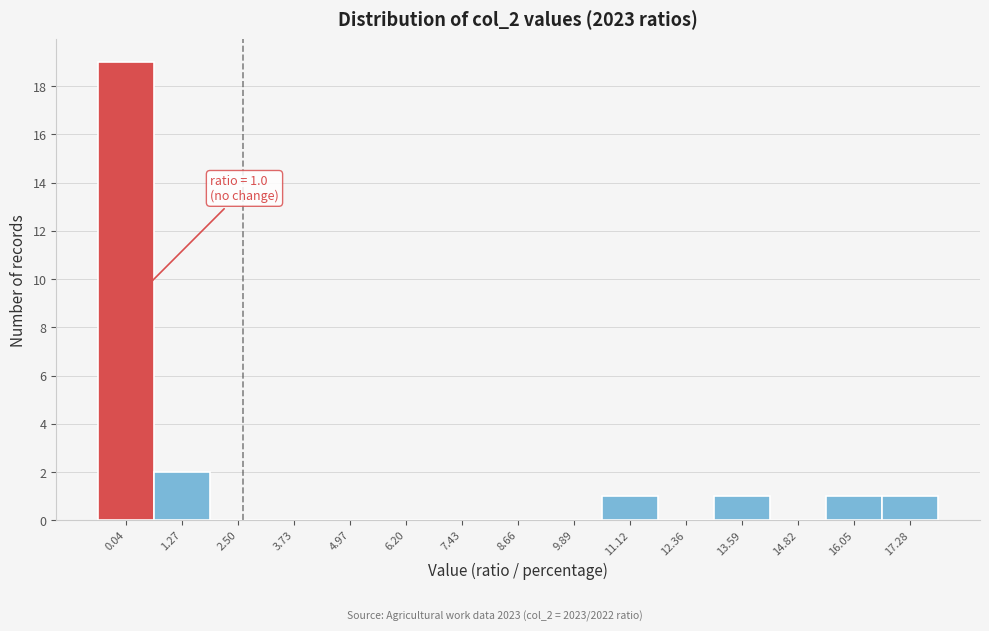

Reading left to right, extract all data points from this chart.

0.04=19	1.27=2	2.50=0	3.73=0	4.97=0	6.20=0	7.43=0	8.66=0	9.89=0	11.12=1	12.36=0	13.59=1	14.82=0	16.05=1	17.28=1